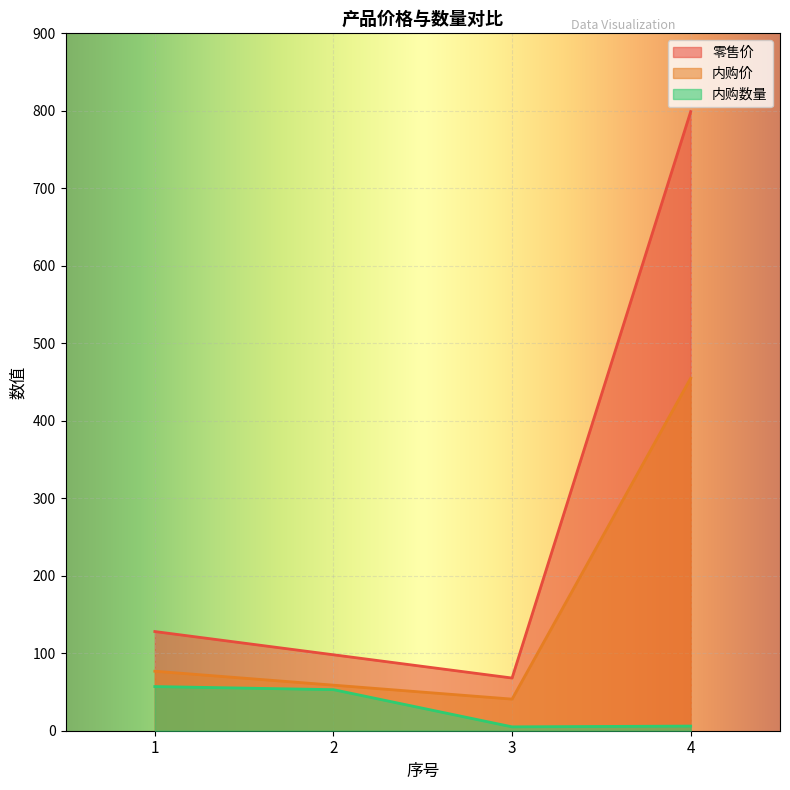

Which label corresponds to the smallest value in the chart?

3